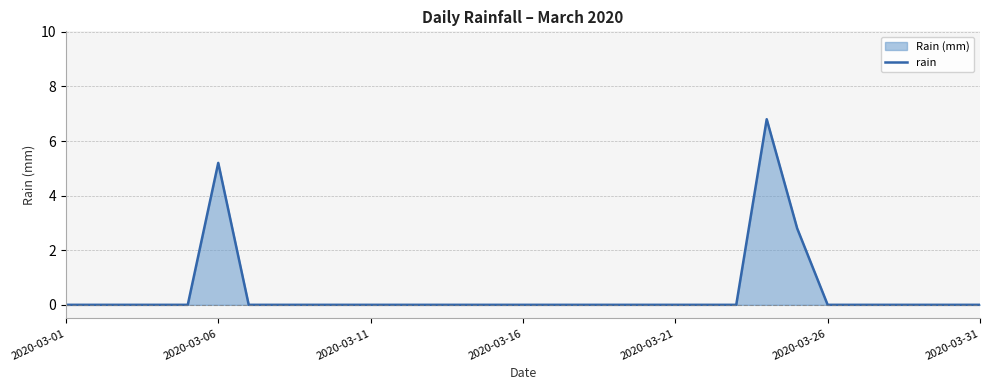

What is the maximum value shown in the chart?

6.8